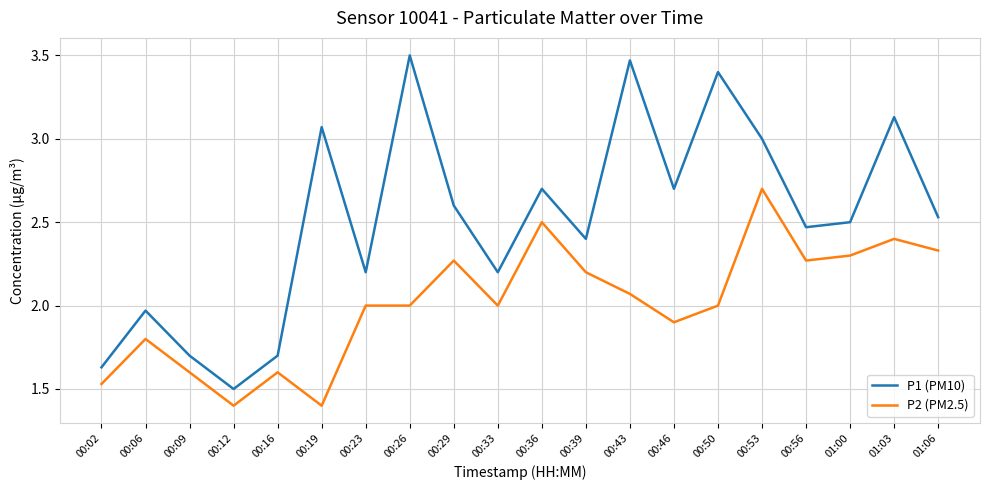

Which category has the highest value across all series?

00:26